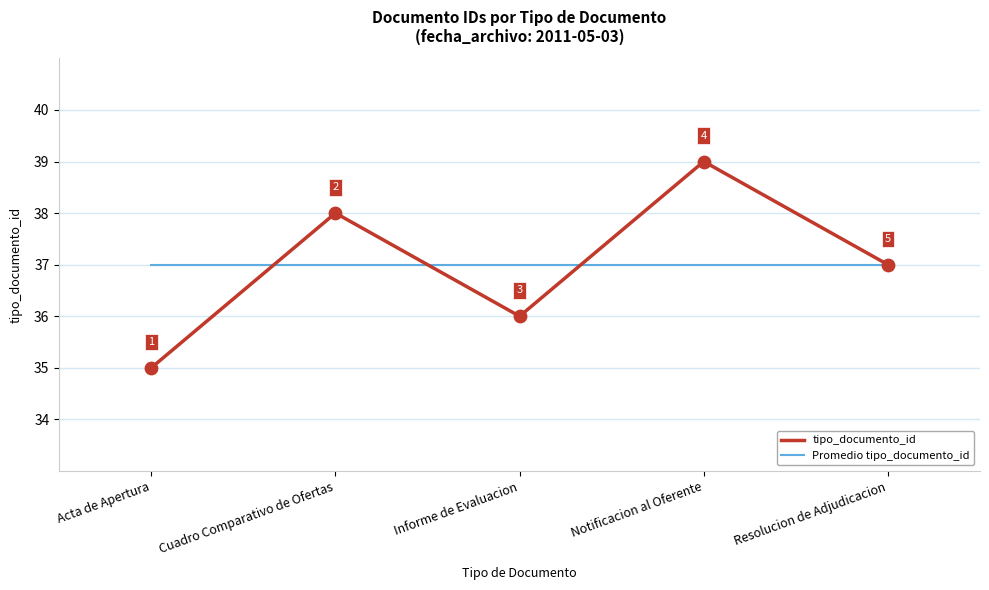

Which series changed the most between Notificacion al Oferente and Resolucion de Adjudicacion?

tipo_documento_id